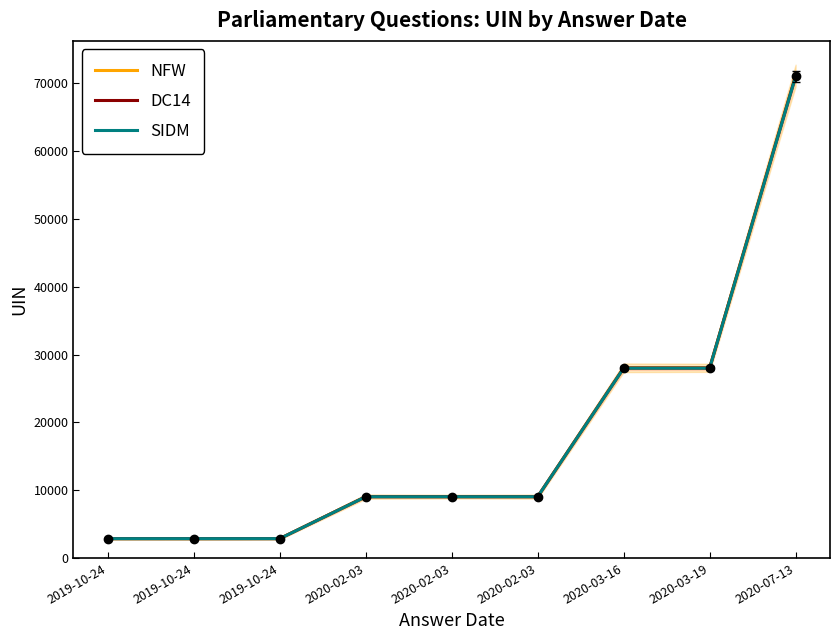

What are all the series names shown in the legend?

NFW, DC14, SIDM